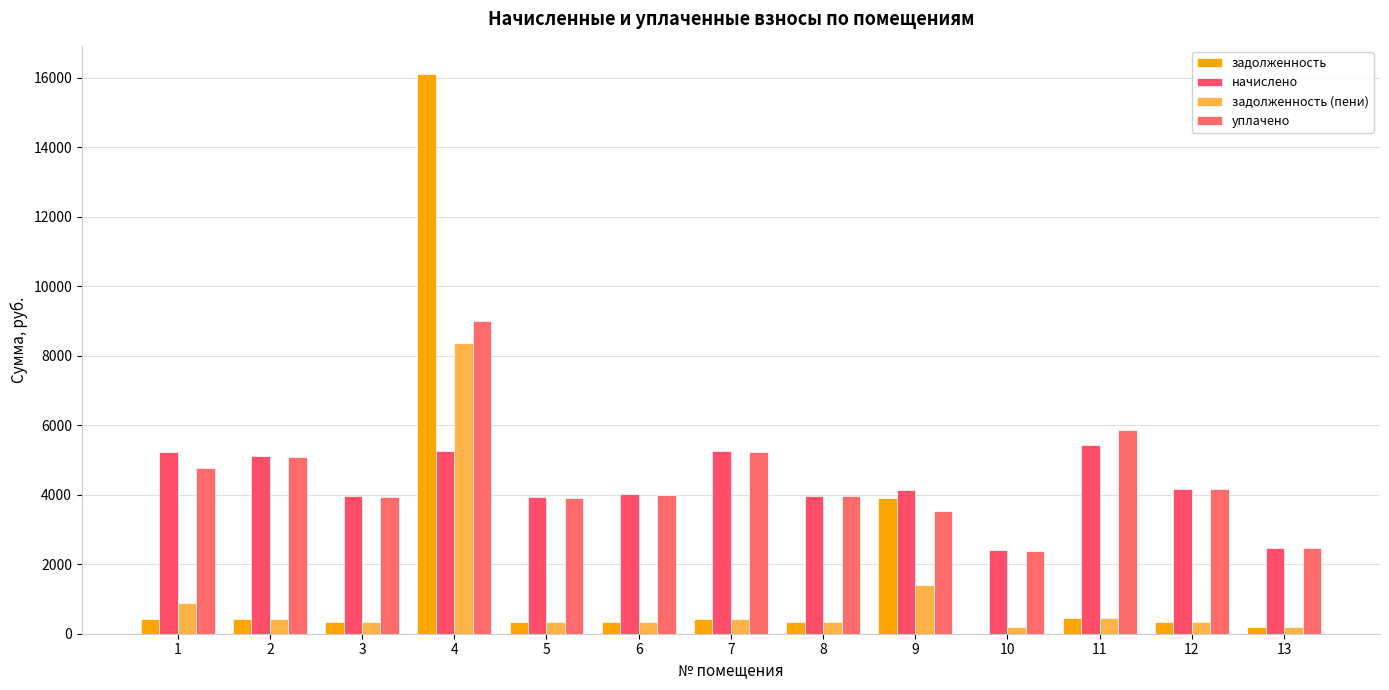

Reading right to left, what are all the values shown in this chart?

задолженность: 13=205.9	12=347.0	11=453.6	10=0.3	9=3898.9	8=331.2	7=437.8	6=334.8	5=327.6	4=16109.8	3=329.8	2=426.2	1=436.3
начислено: 13=2471.0	12=4164.5	11=5443.2	10=2401.9	9=4138.6	8=3974.4	7=5253.1	6=4017.6	5=3931.2	4=5261.8	3=3957.1	2=5114.9	1=5235.8
задолженность (пени): 13=205.9	12=347.0	11=453.6	10=200.2	9=1410.1	8=331.2	7=437.8	6=334.8	5=327.6	4=8371.8	3=329.8	2=426.2	1=872.6
уплачено: 13=2462.5	12=4150.0	11=5859.0	10=2393.6	9=3530.2	8=3960.6	7=5234.9	6=4003.7	5=3917.6	4=9000.0	3=3943.4	2=5097.1	1=4781.3